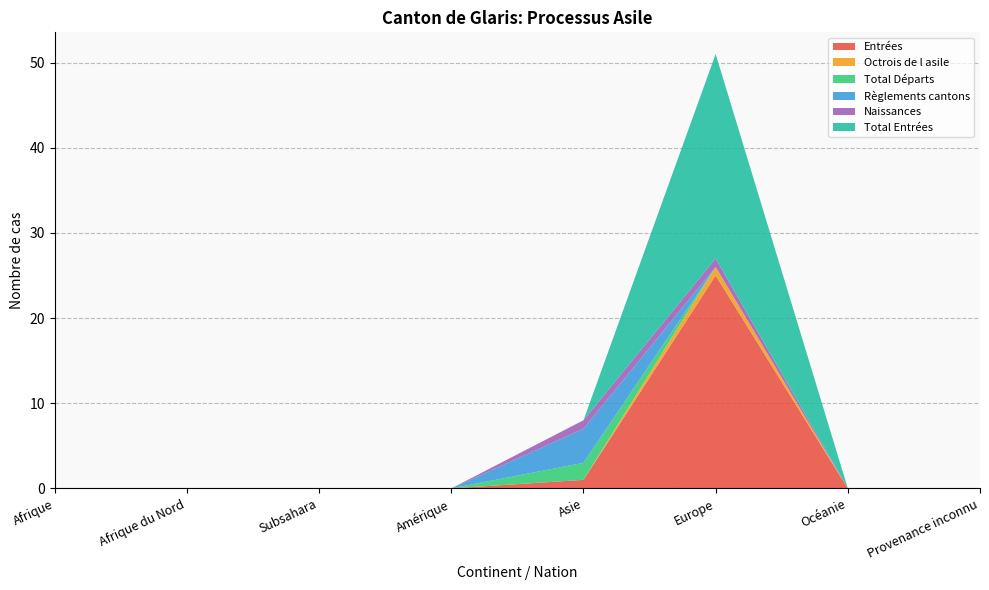

Reading left to right, list all the values displayed in this chart.

Entrées: Afrique=0	Afrique du Nord=0	Subsahara=0	Amérique=0	Asie=1	Europe=25	Océanie=0	Provenance inconnu=0
Octrois de l asile: Afrique=0	Afrique du Nord=0	Subsahara=0	Amérique=0	Asie=0	Europe=1	Océanie=0	Provenance inconnu=0
Total Départs: Afrique=0	Afrique du Nord=0	Subsahara=0	Amérique=0	Asie=2	Europe=0	Océanie=0	Provenance inconnu=0
Règlements cantons: Afrique=0	Afrique du Nord=0	Subsahara=0	Amérique=0	Asie=4	Europe=0	Océanie=0	Provenance inconnu=0
Naissances: Afrique=0	Afrique du Nord=0	Subsahara=0	Amérique=0	Asie=1	Europe=1	Océanie=0	Provenance inconnu=0
Total Entrées: Afrique=0	Afrique du Nord=0	Subsahara=0	Amérique=0	Asie=0	Europe=24	Océanie=0	Provenance inconnu=0